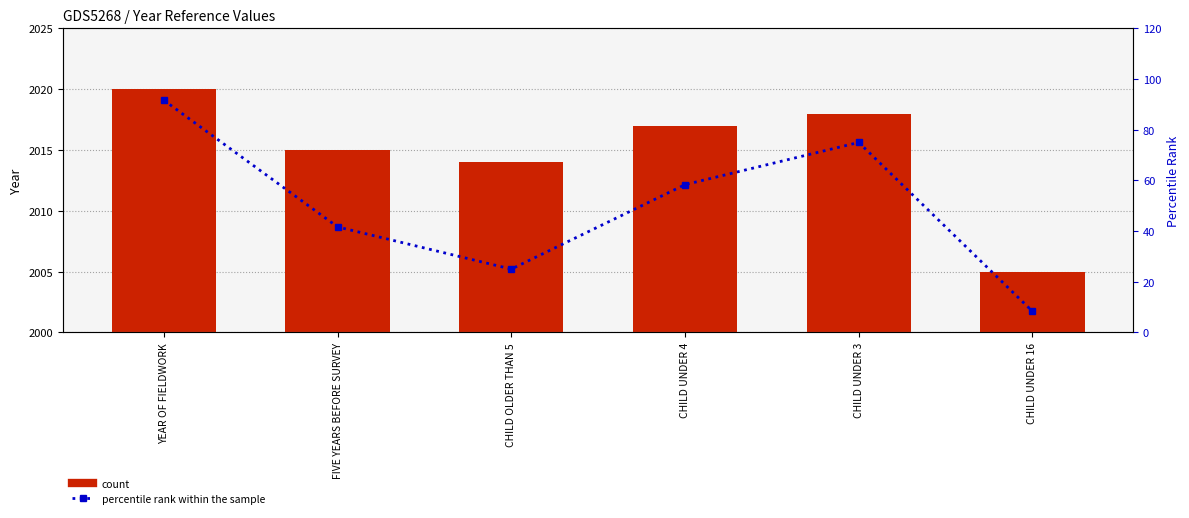

Reading right to left, extract all data points from this chart.

count: CHILD UNDER 16=2005.0	CHILD UNDER 3=2018.0	CHILD UNDER 4=2017.0	CHILD OLDER THAN 5=2014.0	FIVE YEARS BEFORE SURVEY=2015.0	YEAR OF FIELDWORK=2020.0
percentile rank within the sample: CHILD UNDER 16=8.3	CHILD UNDER 3=75.0	CHILD UNDER 4=58.3	CHILD OLDER THAN 5=25.0	FIVE YEARS BEFORE SURVEY=41.7	YEAR OF FIELDWORK=91.7